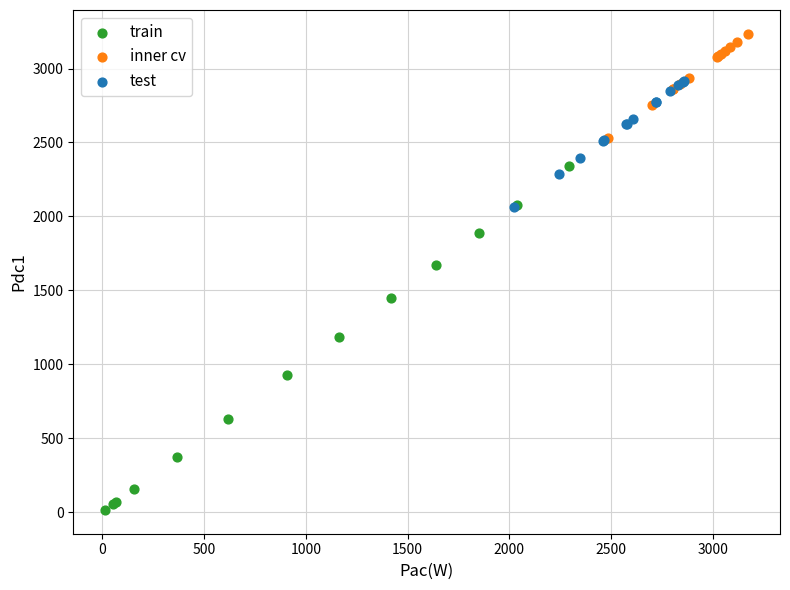

Which series contains the highest Y value?

inner cv